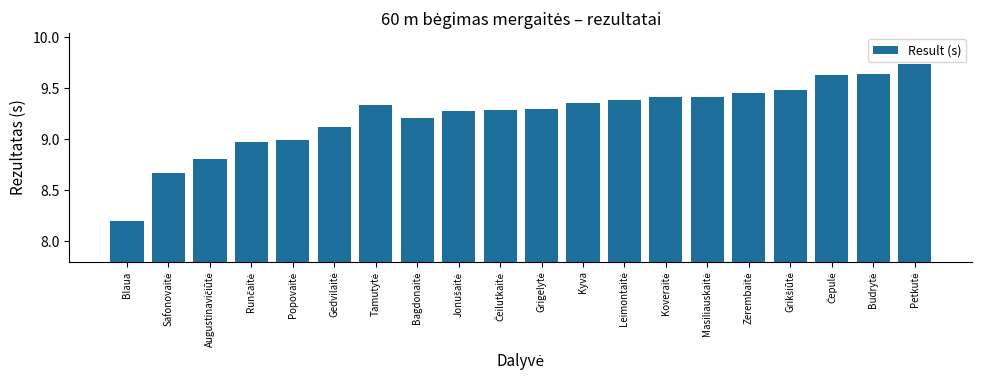

The value at Blaua is 4.0. True or false?

False